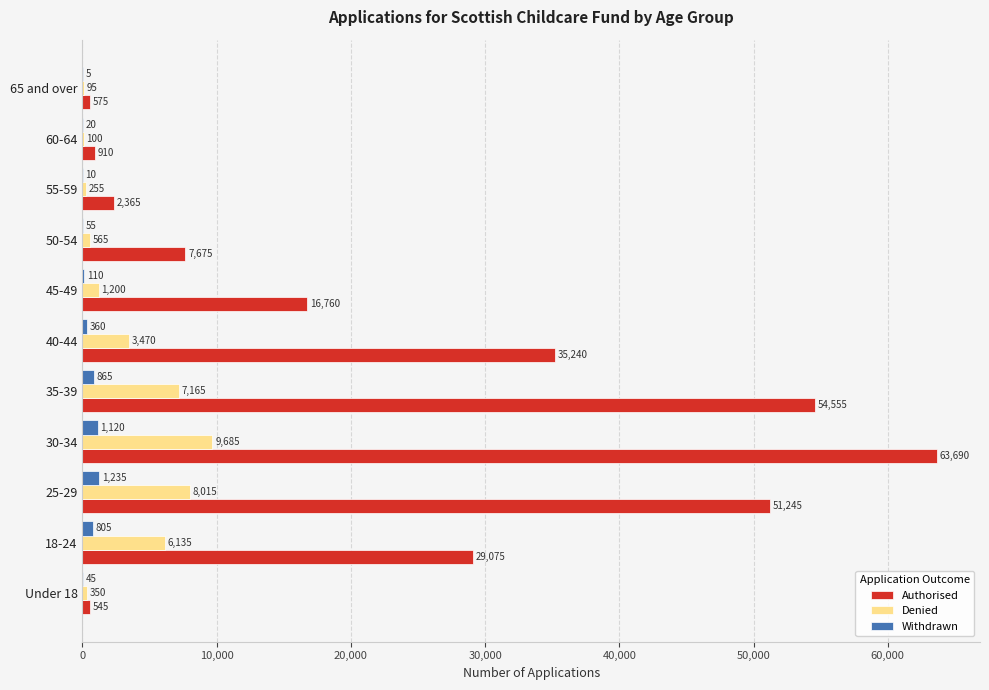

Which series changed the most between 25-29 and 40-44?

Authorised